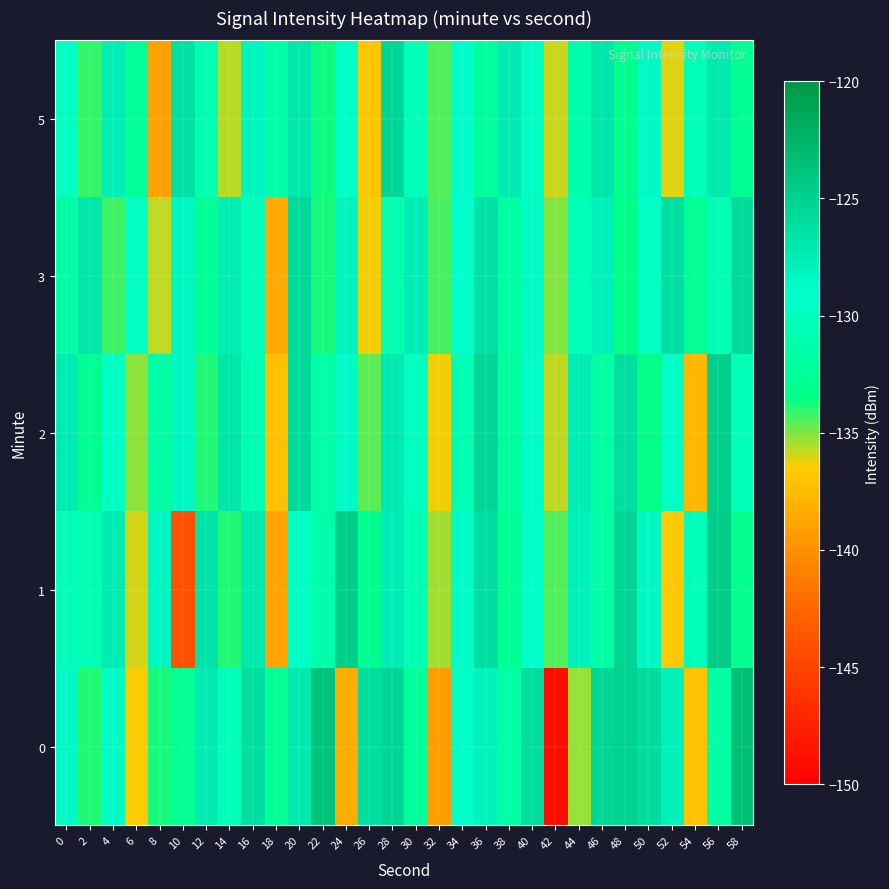

What is the maximum value shown in the chart?

-123.3